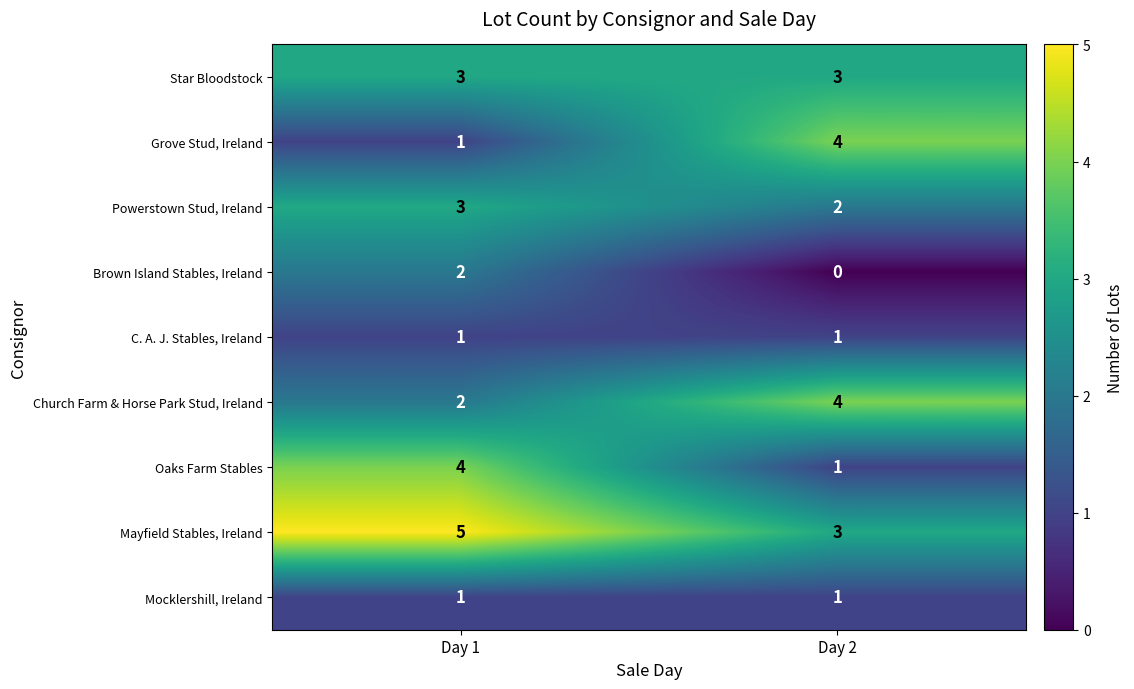

At which category does the chart reach its minimum across all series?

Day 2